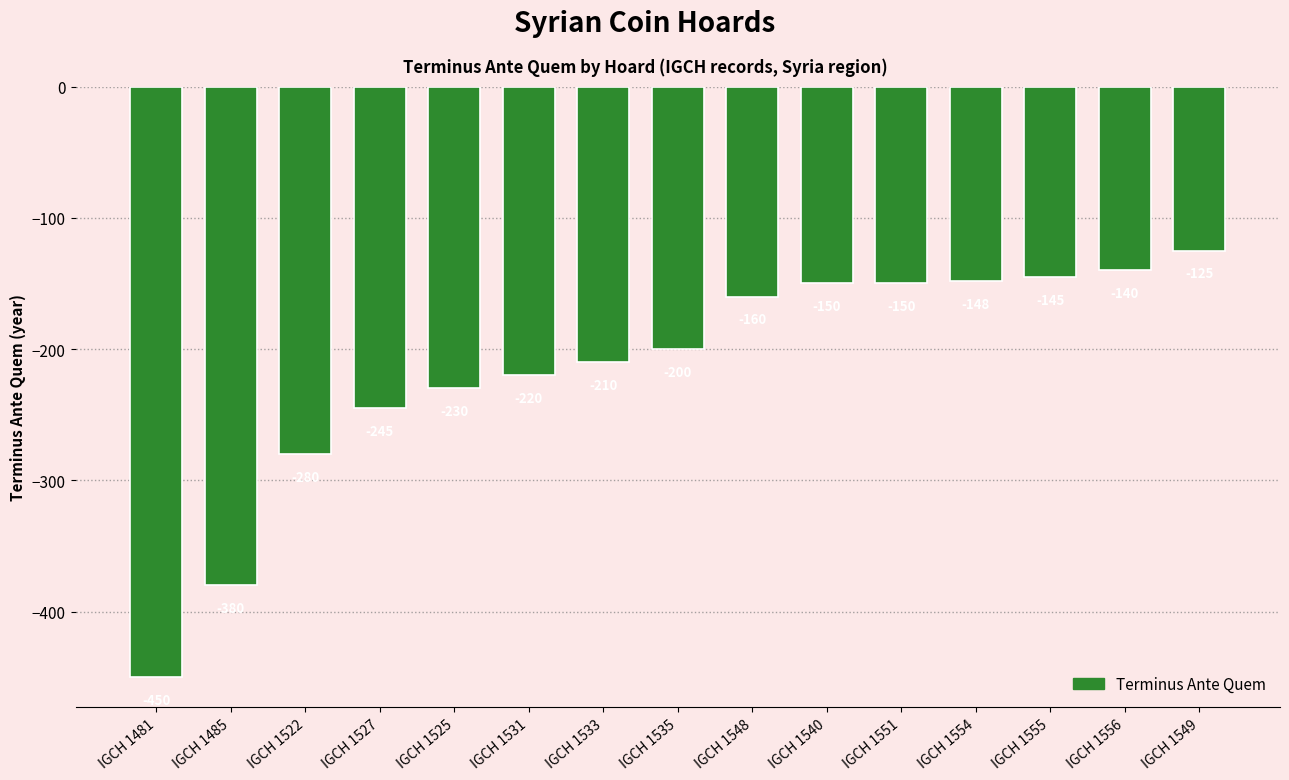

Where does the data first go above -200?

IGCH 1548